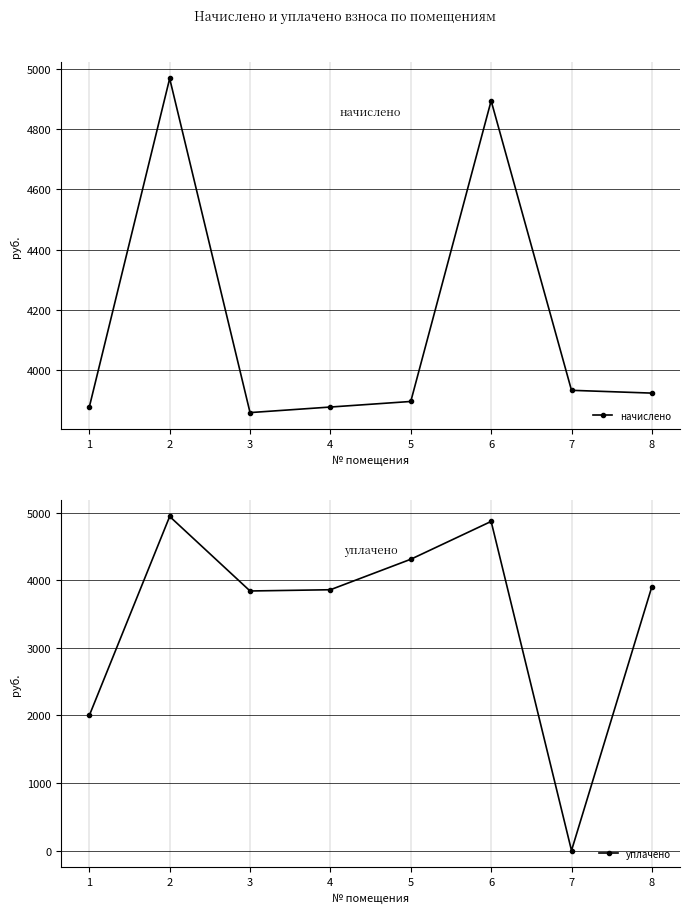

What is the maximum value for уплачено?

4946.9